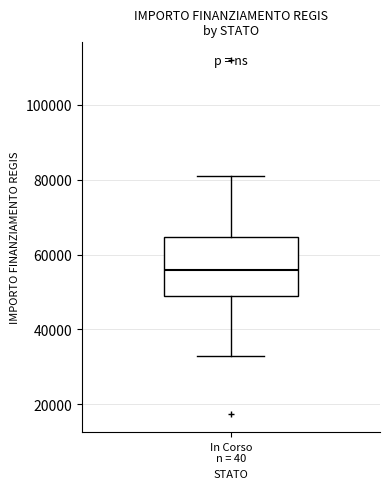

Where does the upper whisker of the box for In Corso n = 40 end on the y-axis? The values are not printed on the chart, so give them approximately, as read against the axis.

80000